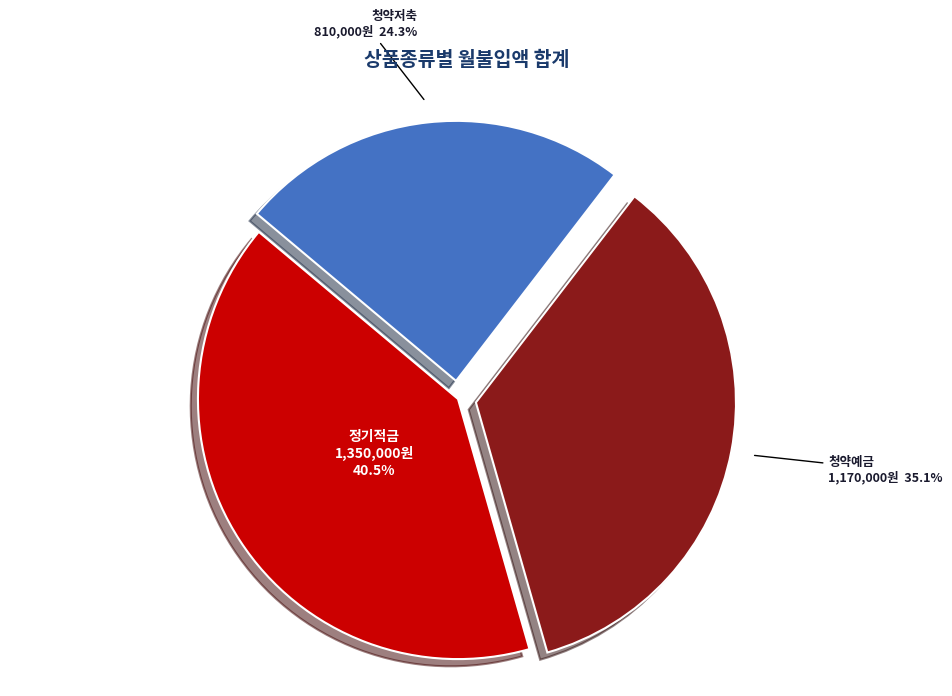

Count the number of slices in the pie.

3